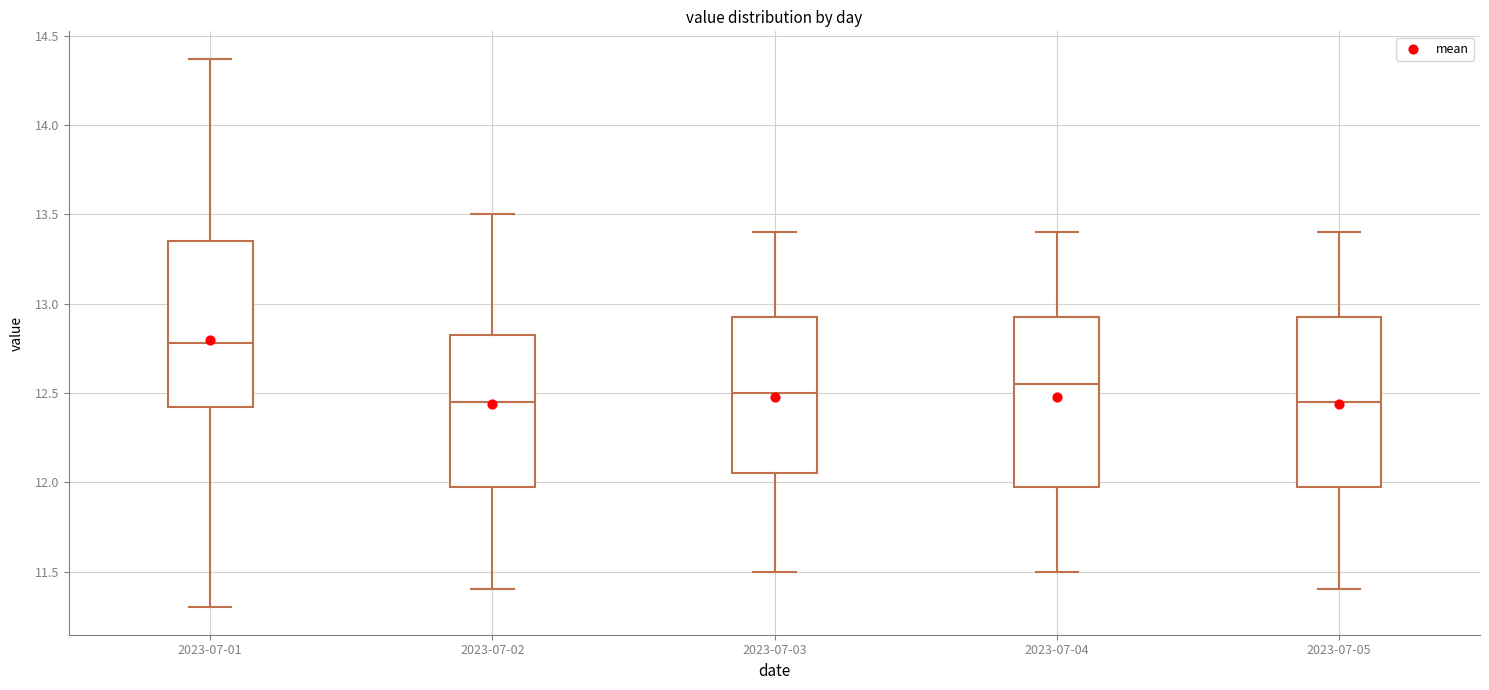

Which box's median line is the highest?

2023-07-01